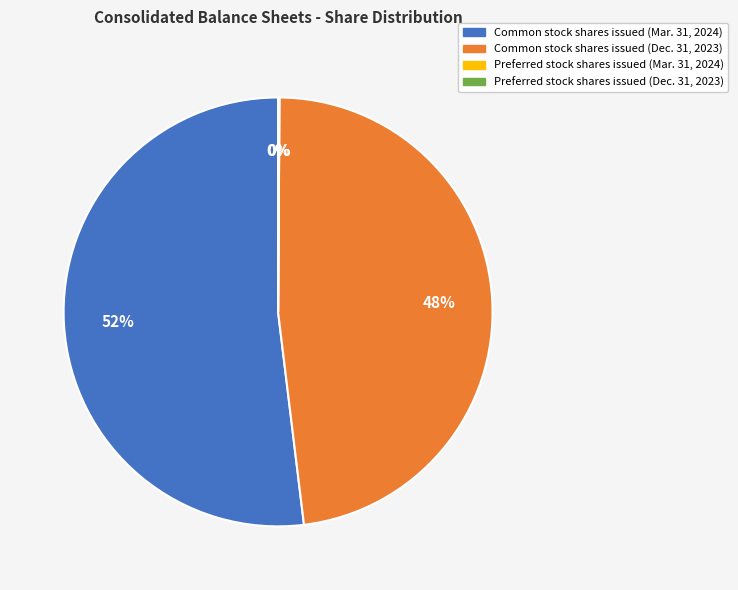

Which slice is the largest?

Common stock shares issued (Mar. 31, 2024)